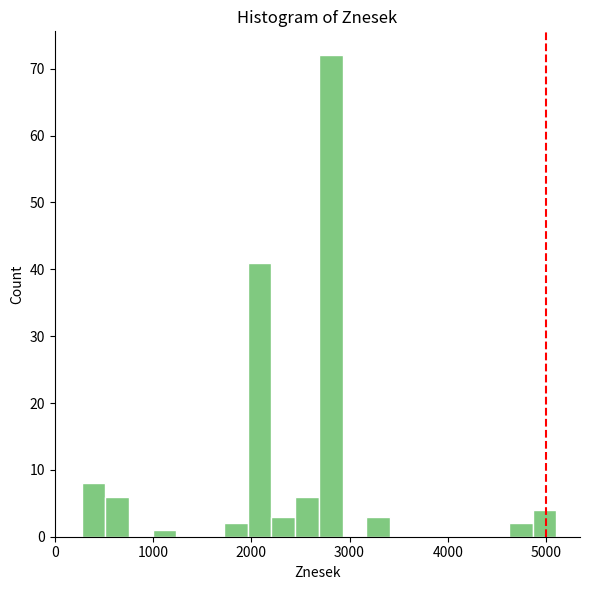

Read against the x-axis, roughly where is the centre of the tallest bar?

2800